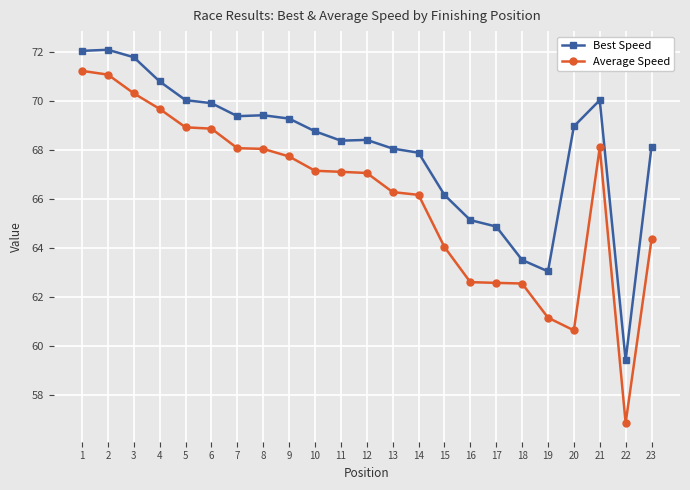

Count the number of categories in the chart.

23